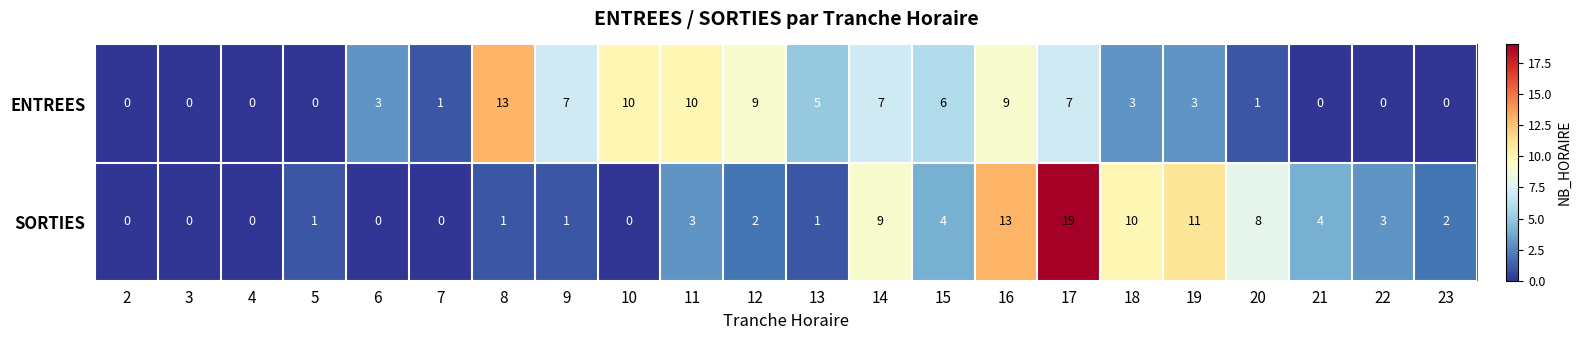

List the series in order of their peak value, highest first.

SORTIES, ENTREES